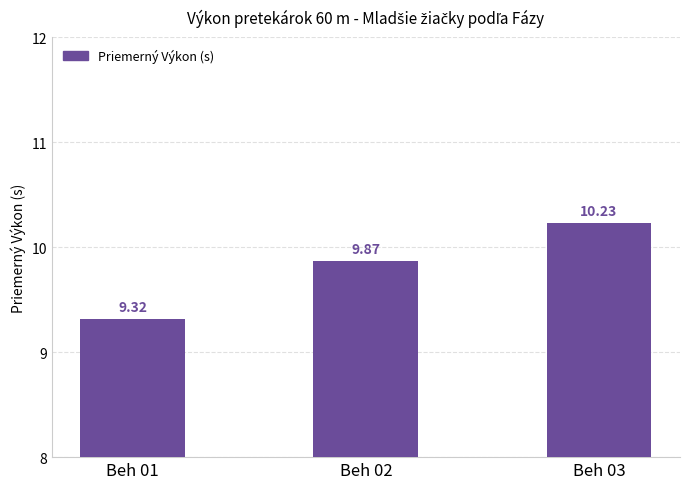

Read the value at Beh 01.

9.3